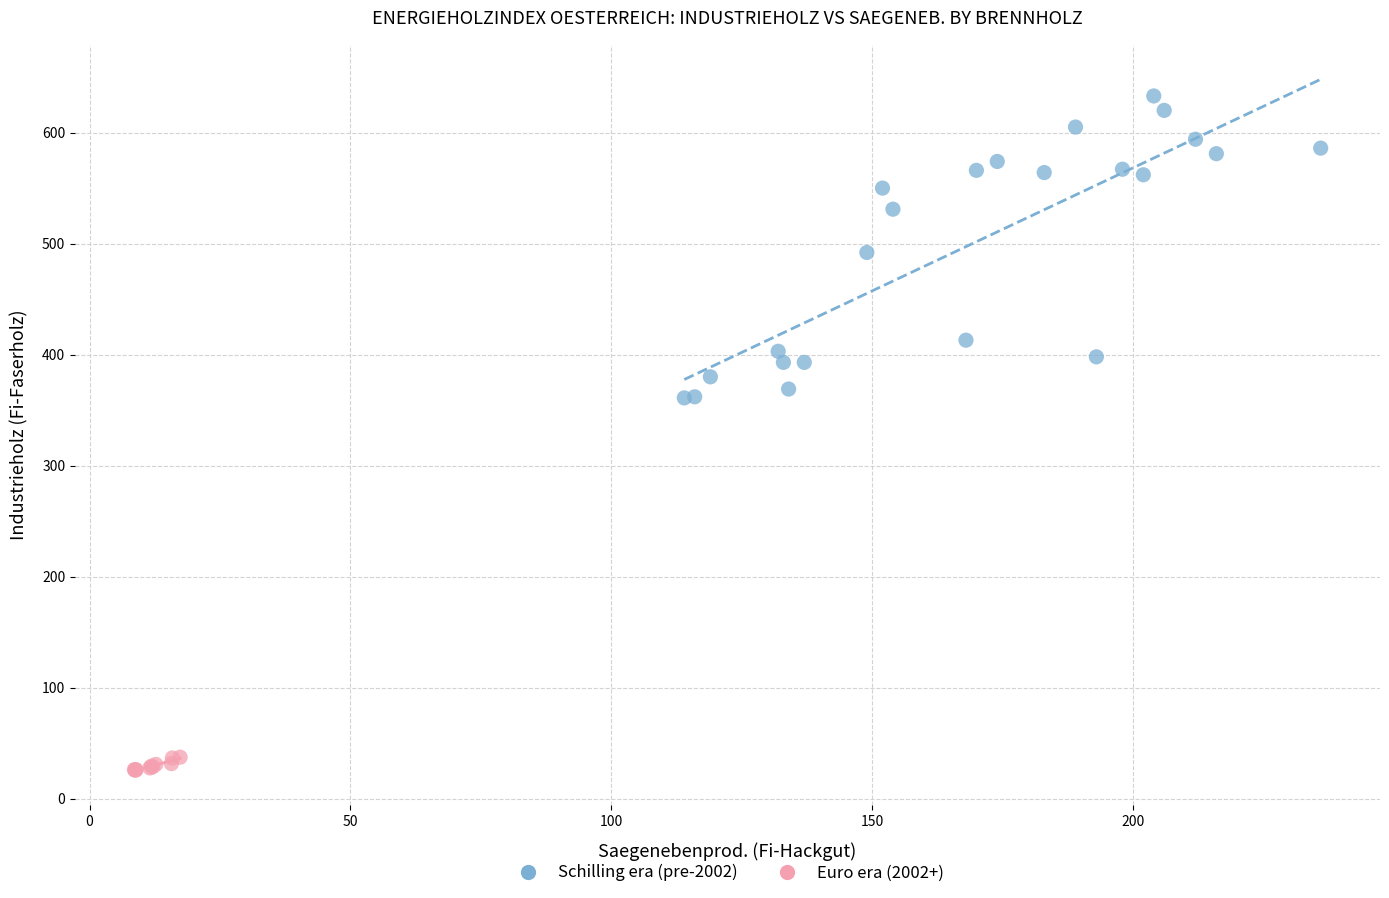

Which series has the widest spread of Y values?

Schilling era (pre-2002)